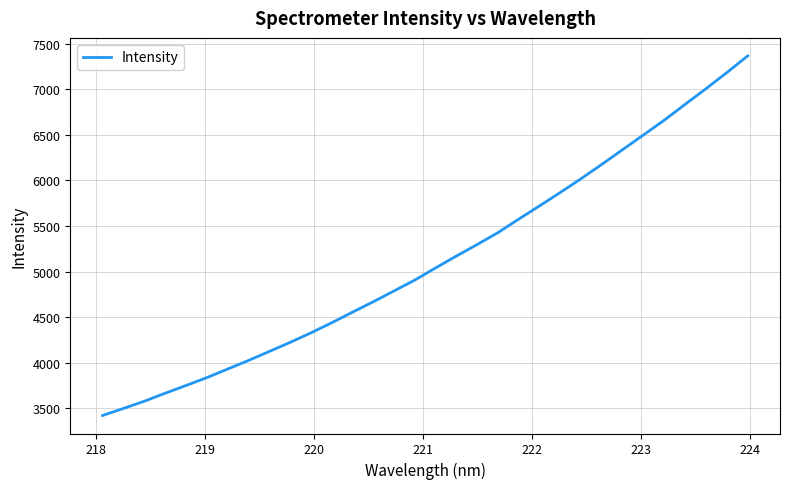

What is the difference between the maximum and minimum values?

3944.0